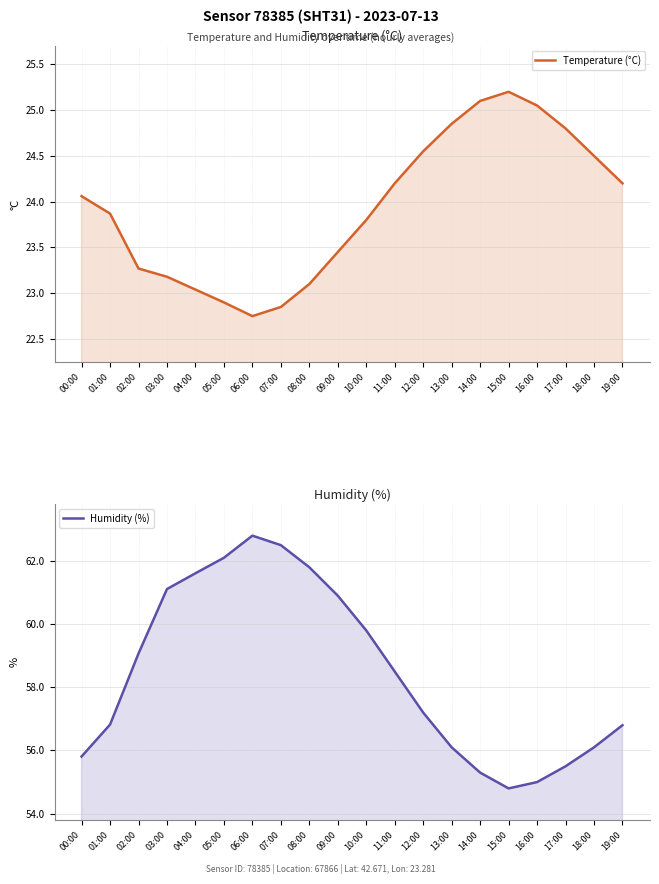

How many distinct data groups are displayed?

2